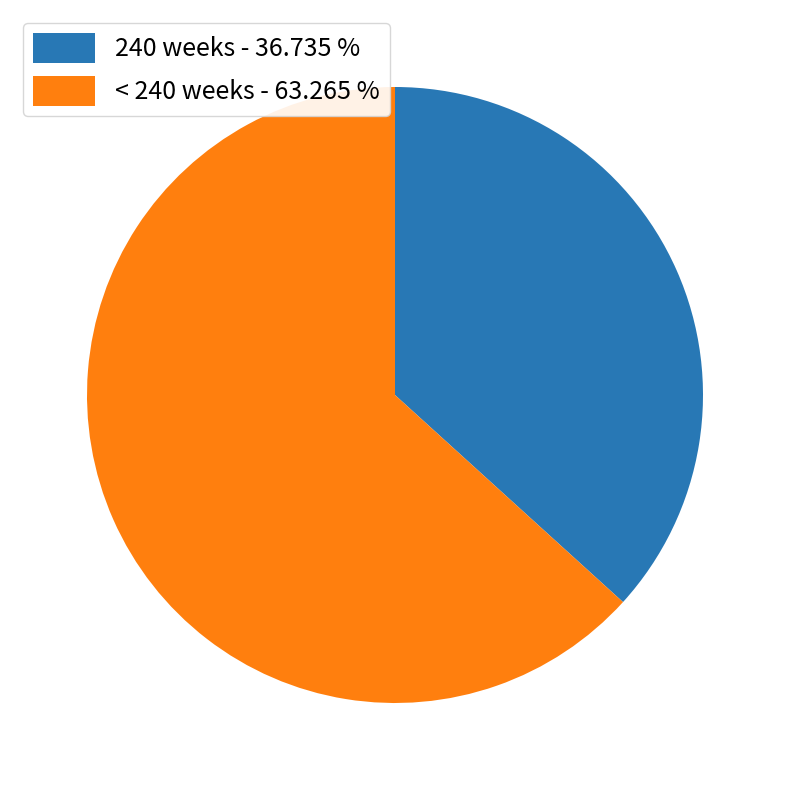

Which category has the biggest portion of the pie?

< 240 weeks